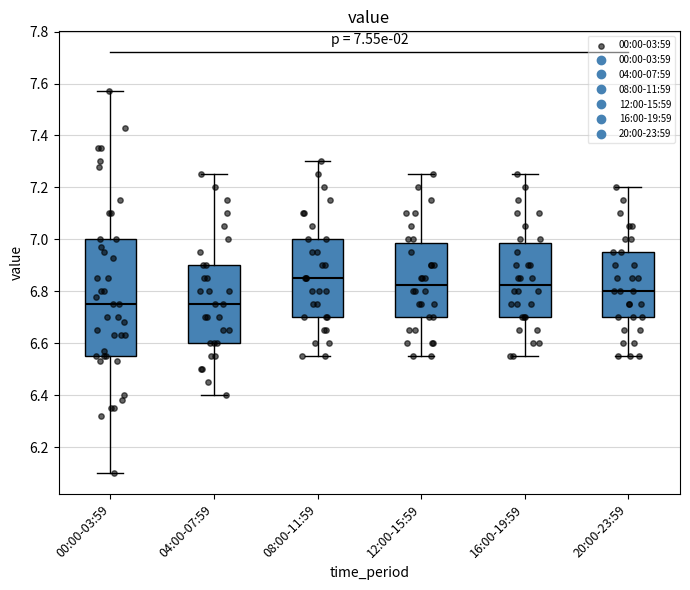

Comparing the boxes themselves (not the whiskers), which one is the tallest?

00:00-03:59